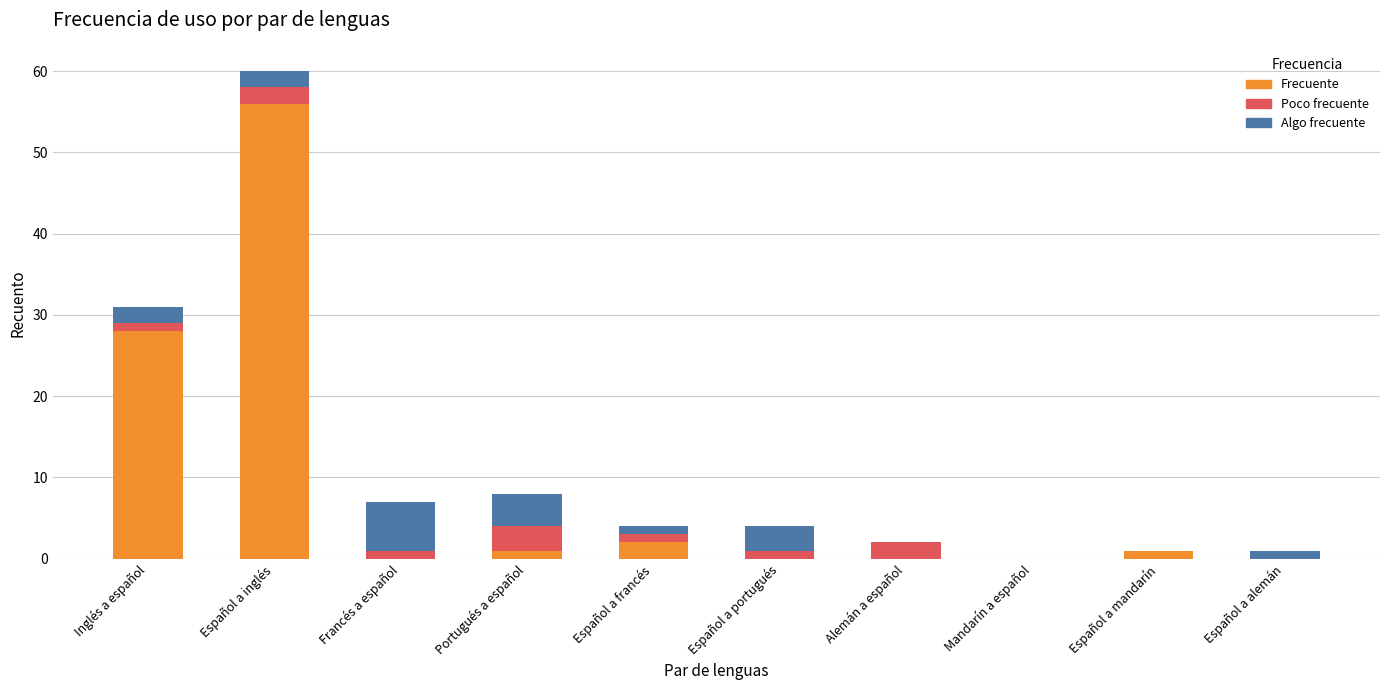

Reading left to right, list the values for the Frecuente series.

Inglés a español=28	Español a inglés=56	Francés a español=0	Portugués a español=1	Español a francés=2	Español a portugués=0	Alemán a español=0	Mandarín a español=0	Español a mandarín=1	Español a alemán=0